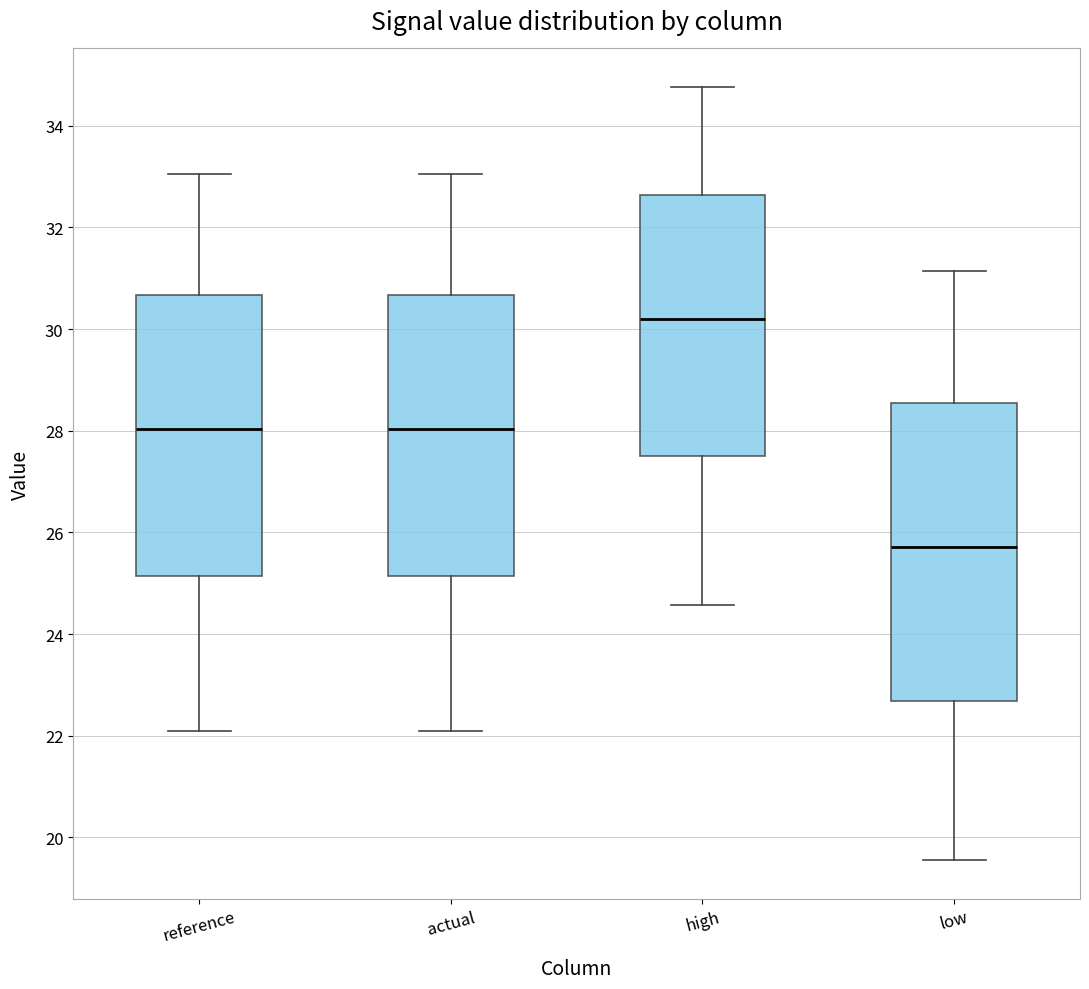

Reading left to right, transcribe this box plot: for each box, give where its median line is, the range the box spans, and where its two whiskers end, as read against the y-axis. The values are not printed on the chart, so give them approximately, as read against the axis.

reference: median 28.0, box 25.2 to 30.6, whiskers 22.0 to 33.0
actual: median 28.0, box 25.2 to 30.6, whiskers 22.0 to 33.0
high: median 30.2, box 27.4 to 32.6, whiskers 24.6 to 34.8
low: median 25.8, box 22.6 to 28.6, whiskers 19.6 to 31.2